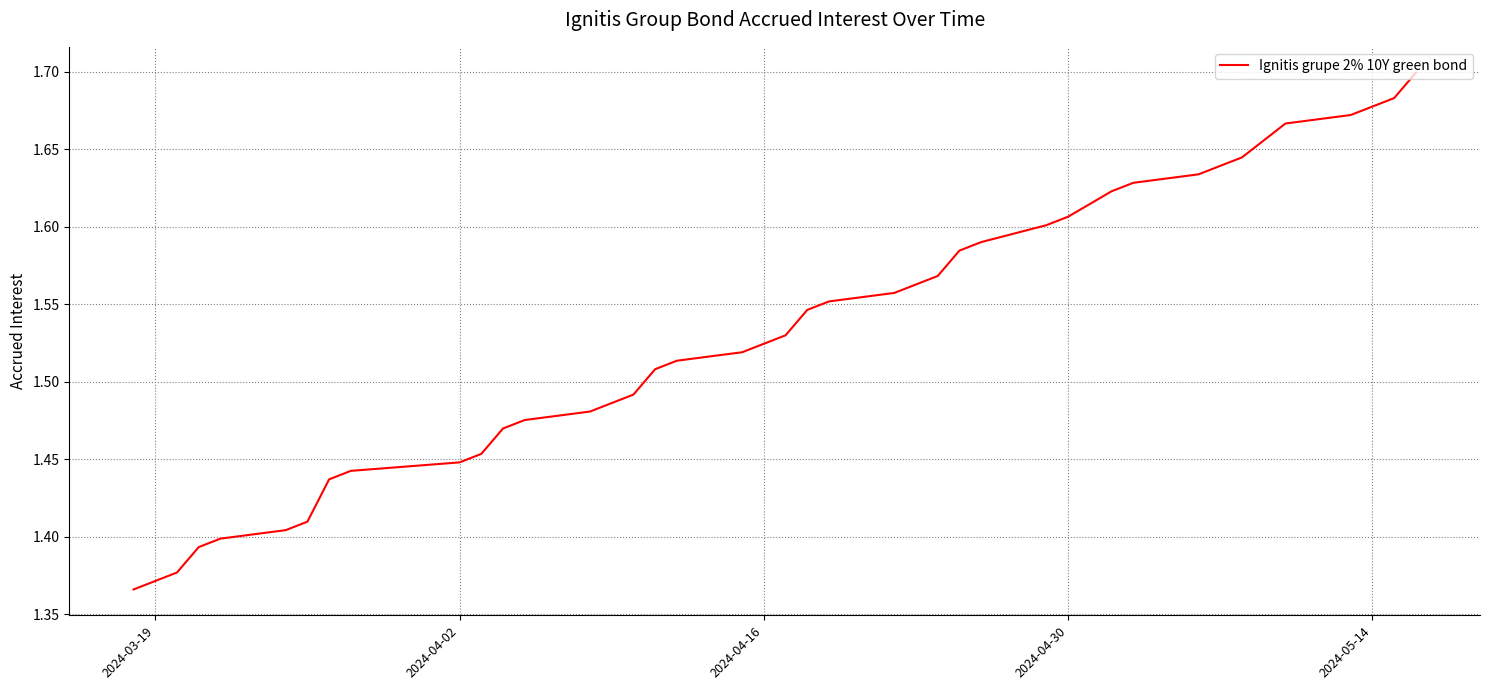

Count the number of categories in the chart.

40